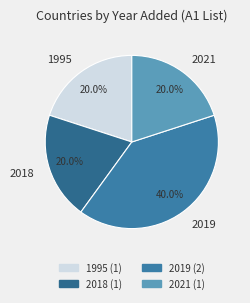

To the nearest percent, what is the average slice percentage?

25%